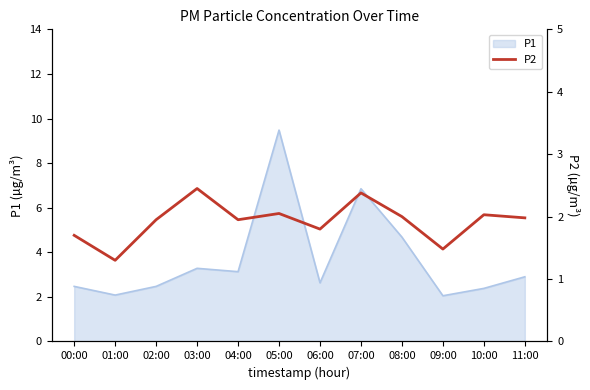

What is the label of the 6th point from the right?

06:00